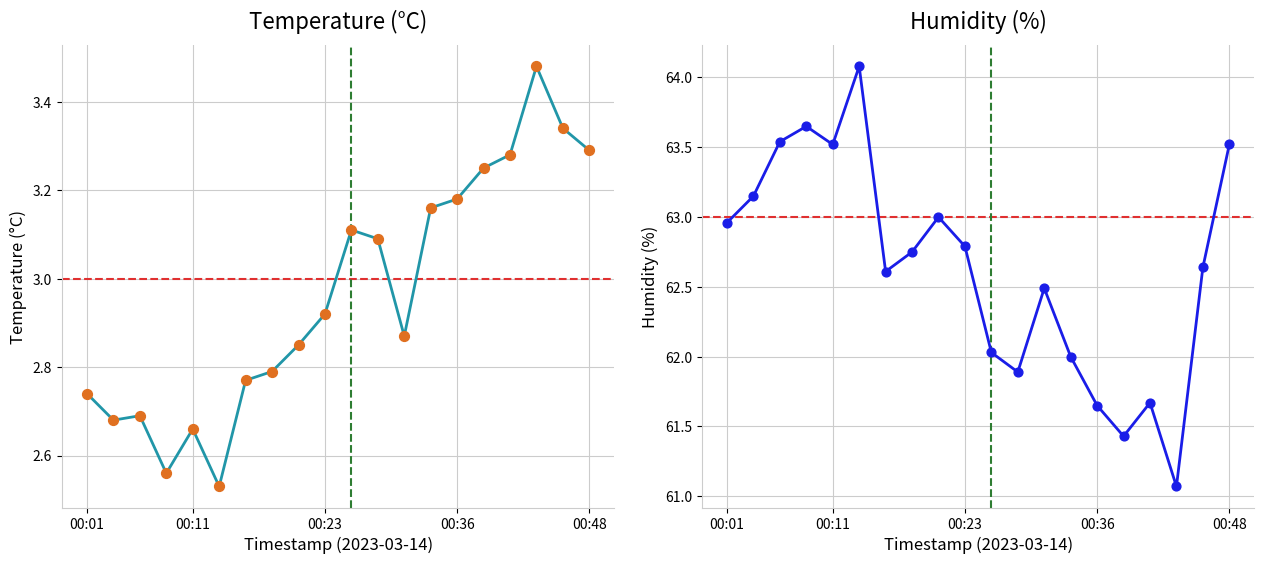

What are all the series names shown in the legend?

temperature, humidity